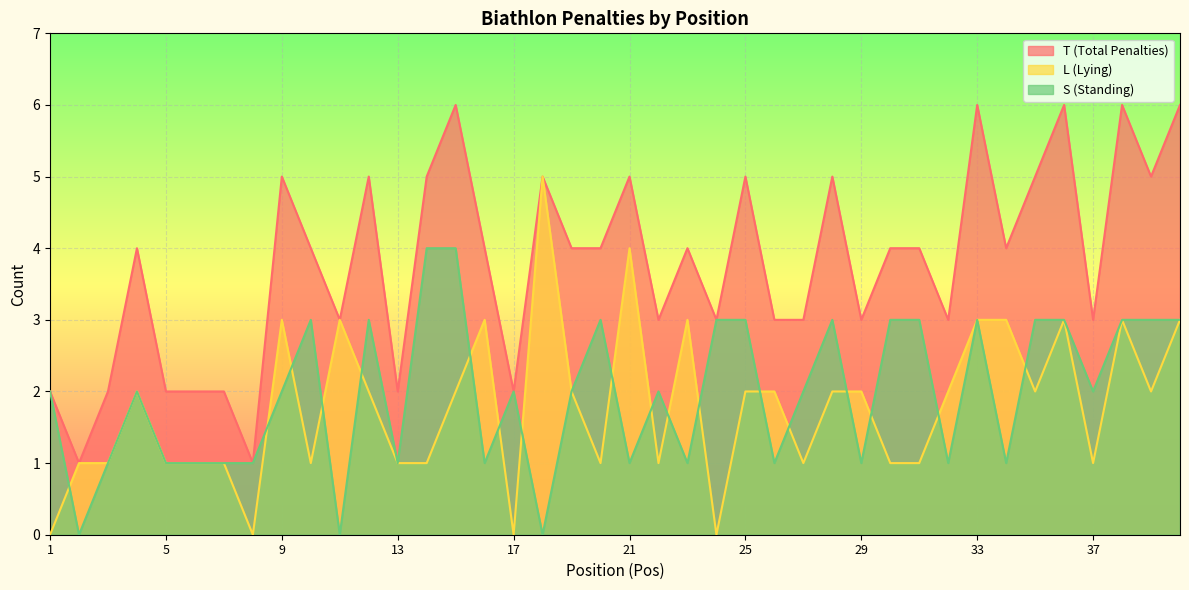

The value of T (Total Penalties) at 3 is 3. True or false?

False